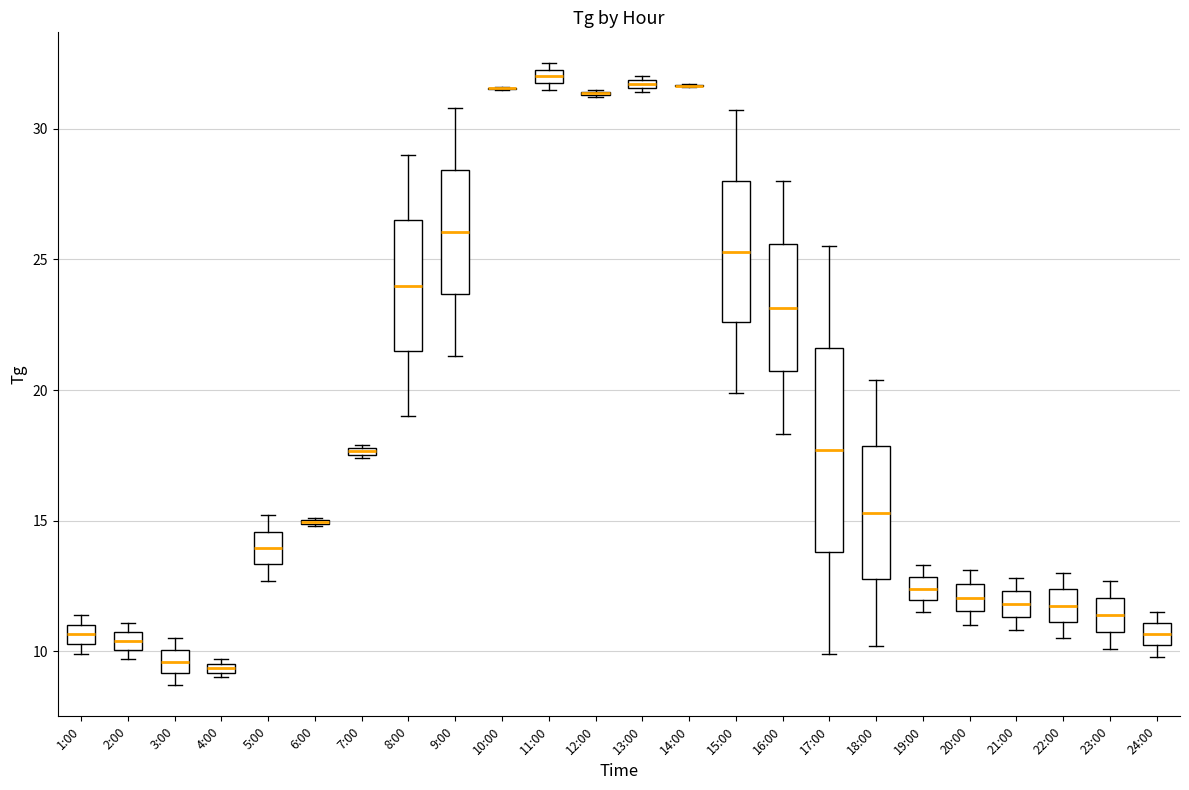

Where is the upper edge of the box for 24:00 on the y-axis? The values are not printed on the chart, so give them approximately, as read against the axis.

11.0